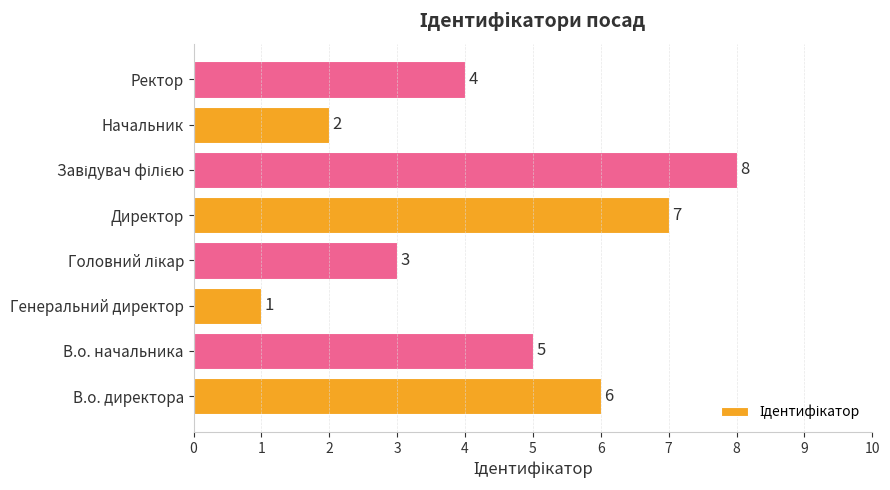

Between Ректор and Директор, which is larger?

Директор